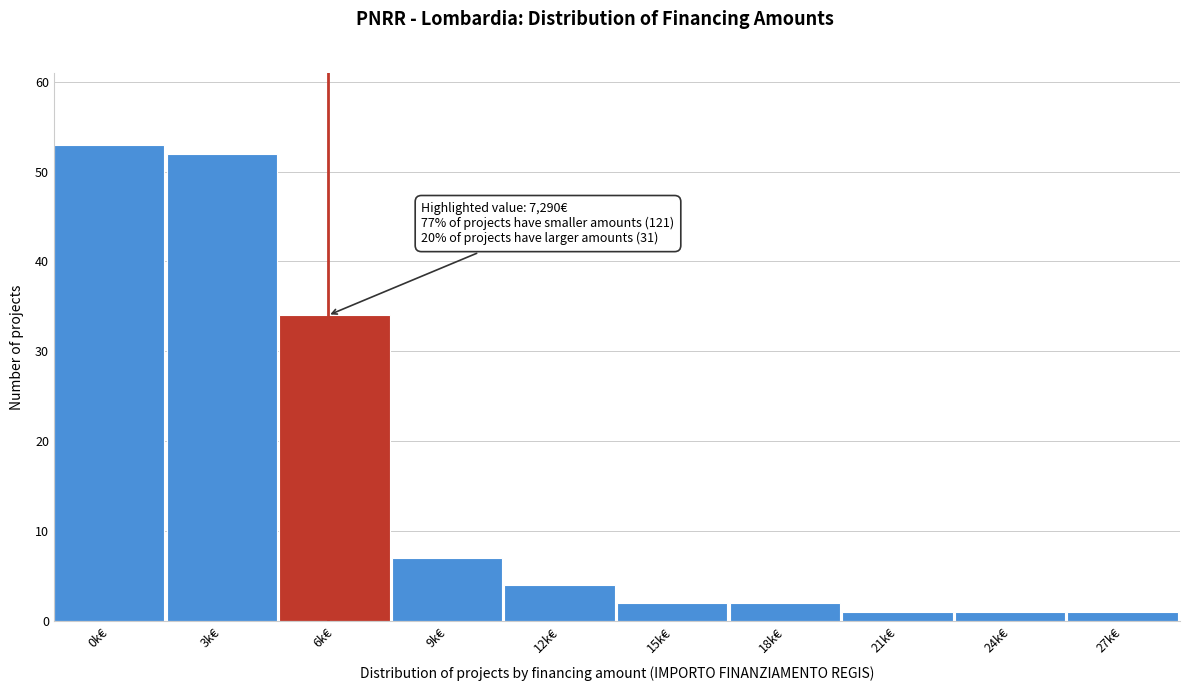

Reading right to left, list all the values displayed in this chart.

27k€=1	24k€=1	21k€=1	18k€=2	15k€=2	12k€=4	9k€=7	6k€=34	3k€=52	0k€=53